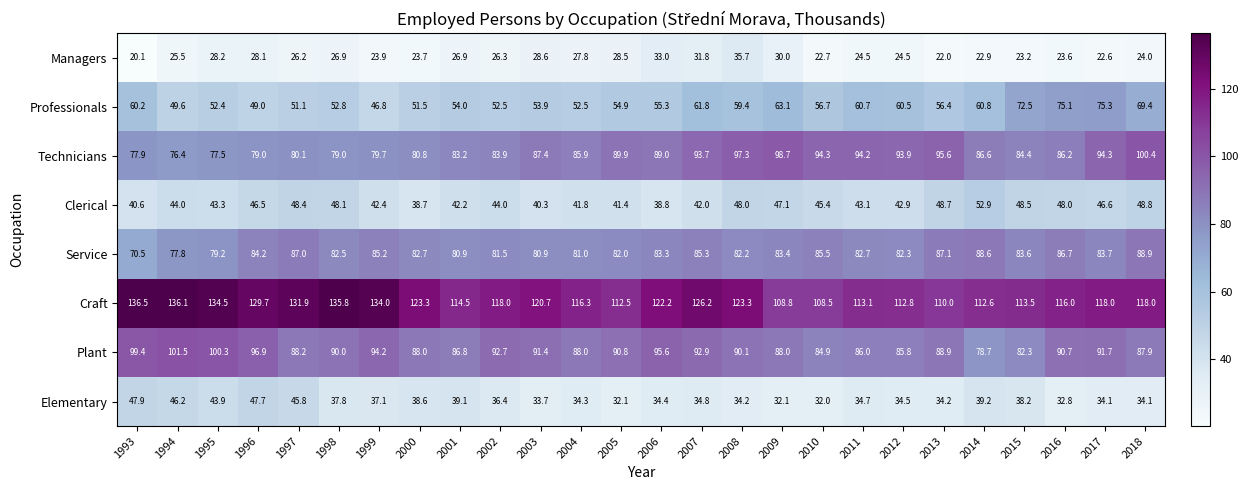

What is the difference between the Clerical values at 2018 and 1997?

0.4